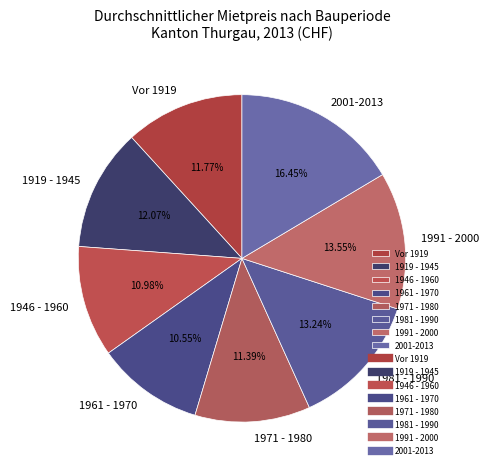

Does 2001-2013 account for over 50% of the chart?

No